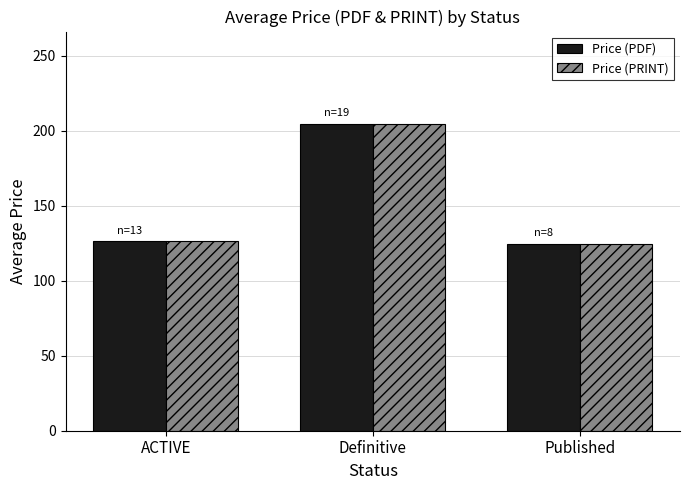

Reading right to left, extract all data points from this chart.

Price (PDF): Published=124.5	Definitive=204.7	ACTIVE=126.4
Price (PRINT): Published=124.5	Definitive=204.7	ACTIVE=126.4